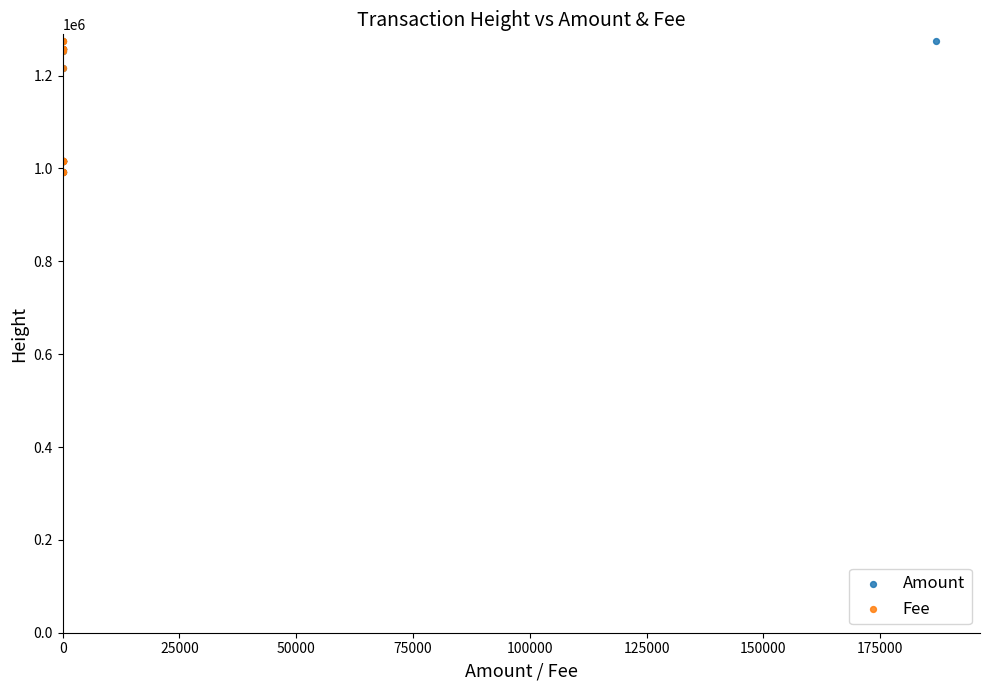

What are all the series names shown in the legend?

Amount, Fee